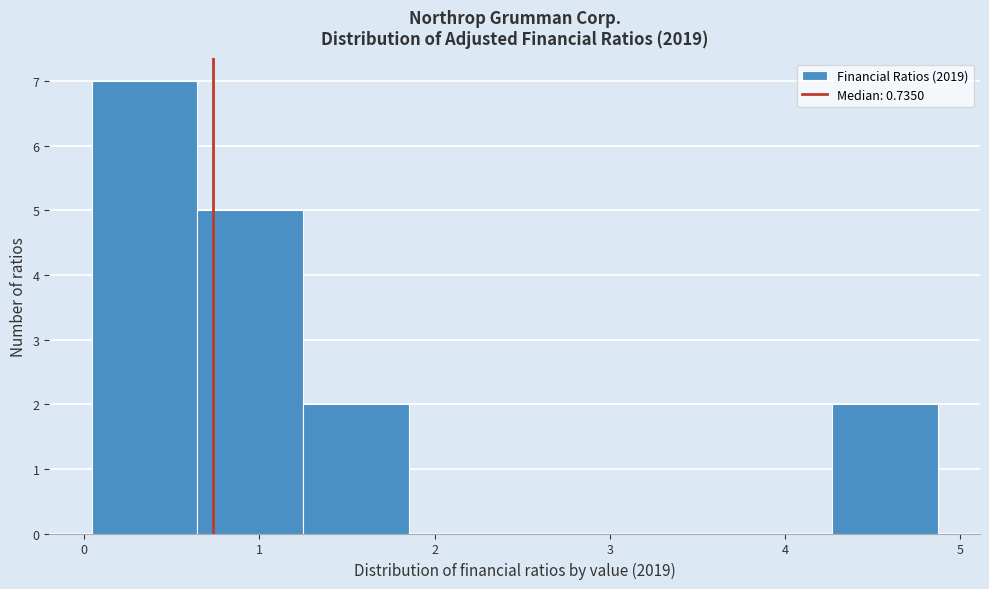

Reading left to right, list every bar in this chart as the range it spans on the x-axis followed by its height. Neither the bar edges nor the heights are printed on the chart, so give them approximately, as read against the axes.

0.0 to 0.6: 7
0.6 to 1.2: 5
1.2 to 1.9: 2
1.9 to 2.5: 0
2.5 to 3.1: 0
3.1 to 3.7: 0
3.7 to 4.3: 0
4.3 to 4.9: 2